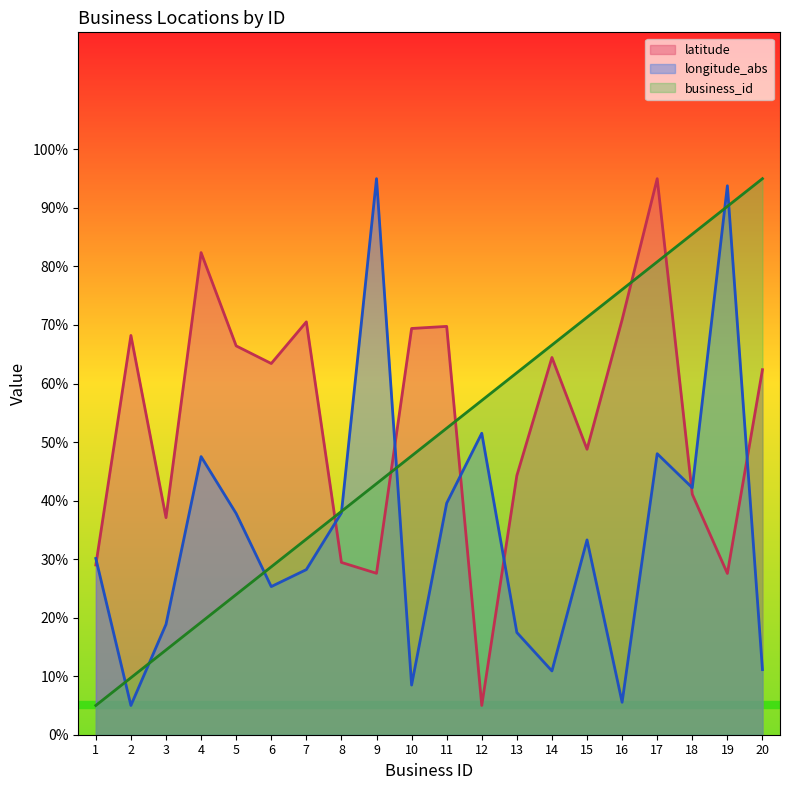

Reading right to left, what are all the values shown in this chart?

business_id: 20=95.0	19=90.3	18=85.5	17=80.8	16=76.1	15=71.3	14=66.6	13=61.8	12=57.1	11=52.4	10=47.6	9=42.9	8=38.2	7=33.4	6=28.7	5=23.9	4=19.2	3=14.5	2=9.7	1=5.0
latitude: 20=62.4	19=27.6	18=41.1	17=95.0	16=70.9	15=48.8	14=64.4	13=44.3	12=5.0	11=69.8	10=69.4	9=27.6	8=29.4	7=70.5	6=63.4	5=66.4	4=82.4	3=37.1	2=68.2	1=29.0
longitude_abs: 20=11.1	19=93.8	18=42.2	17=48.0	16=5.5	15=33.3	14=10.9	13=17.5	12=51.5	11=39.6	10=8.5	9=95.0	8=37.9	7=28.2	6=25.3	5=37.8	4=47.5	3=18.9	2=5.0	1=30.1